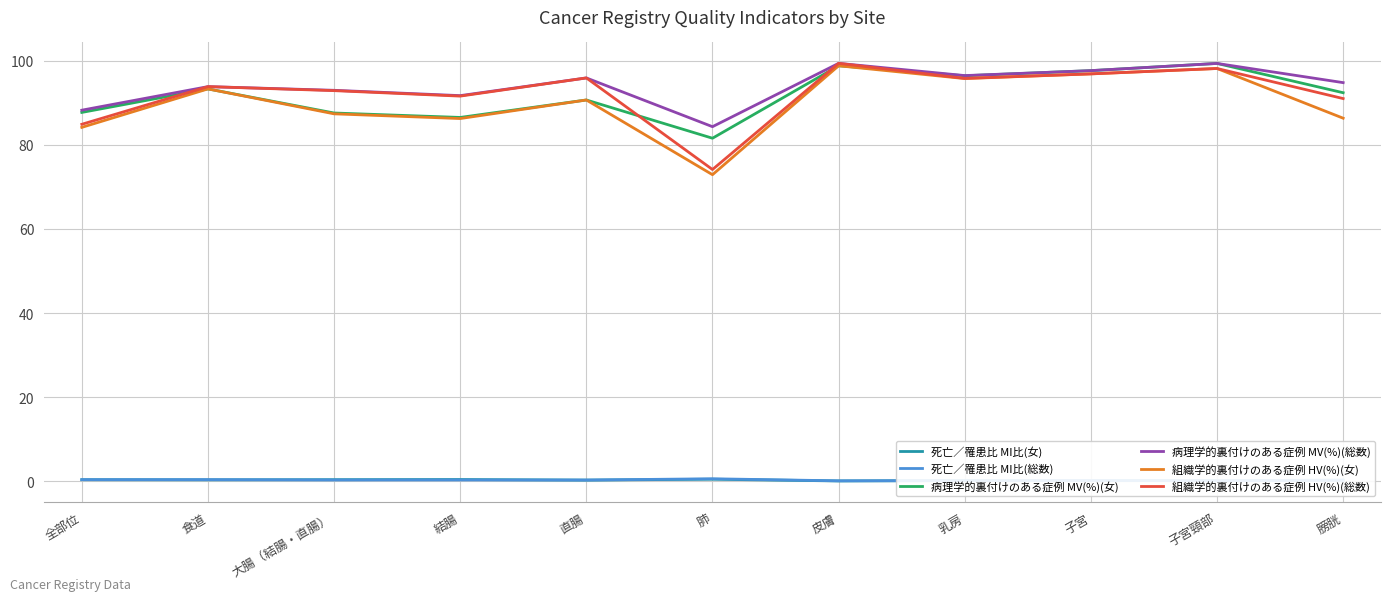

What is the maximum value shown in the chart?

99.4